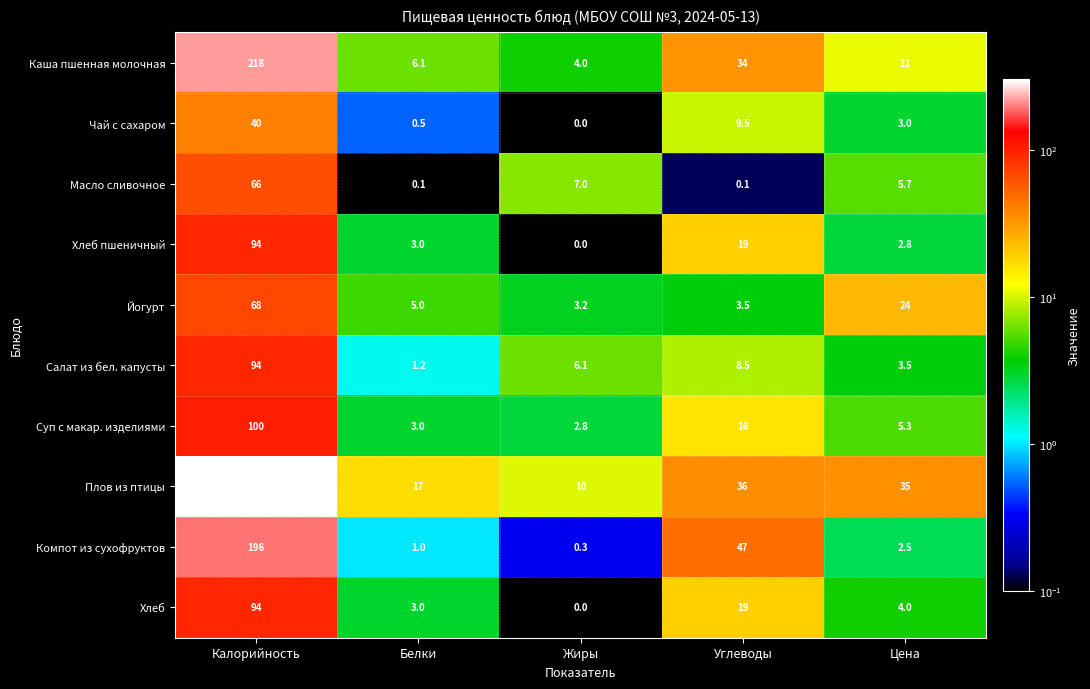

Which category has the lowest value in the Суп с макар. изделиями series?

Жиры